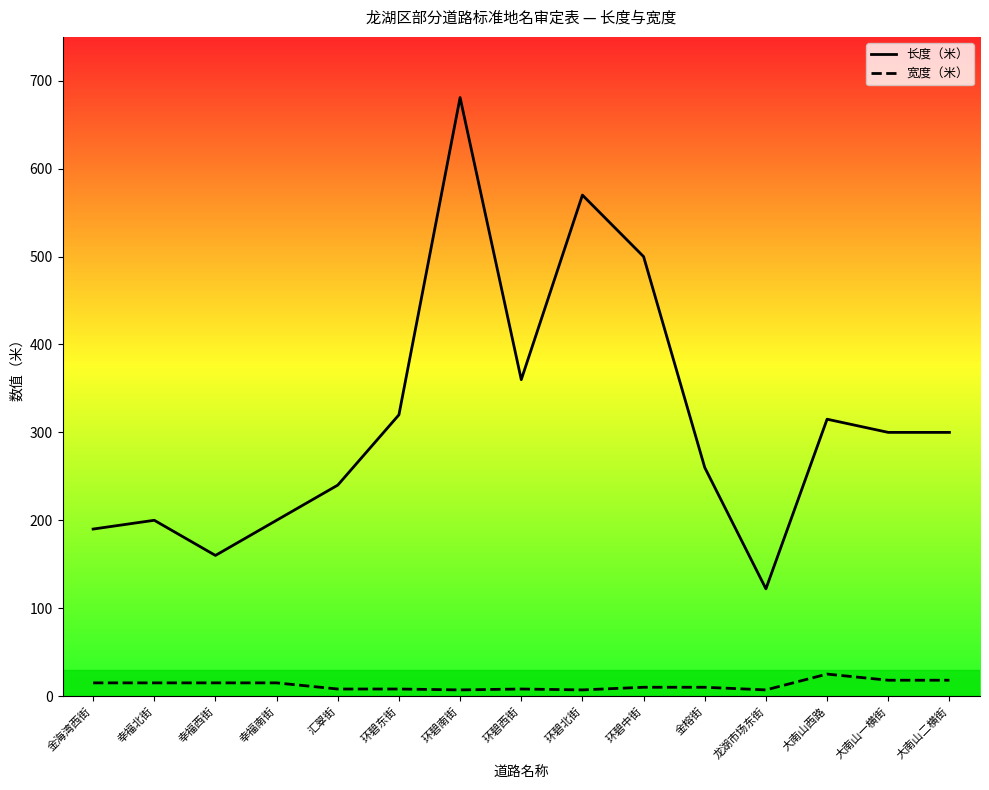

Which label corresponds to the largest value in the chart?

环碧南街